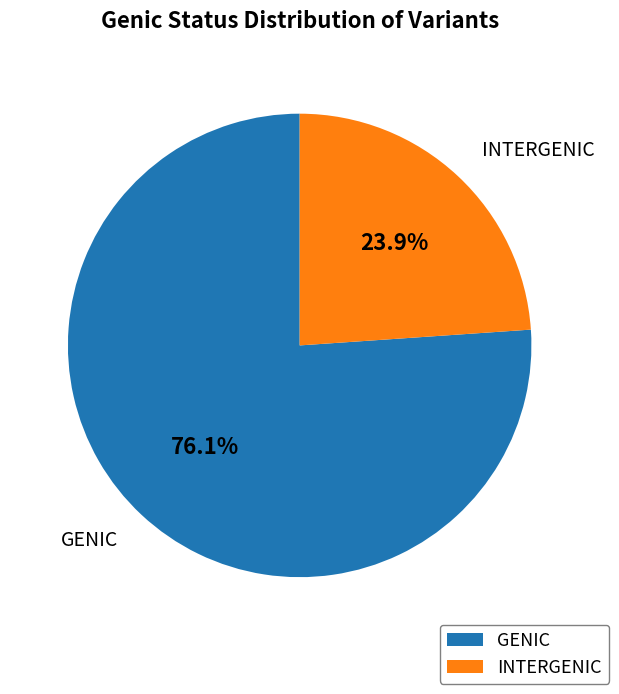

Between GENIC and INTERGENIC, which is larger?

GENIC